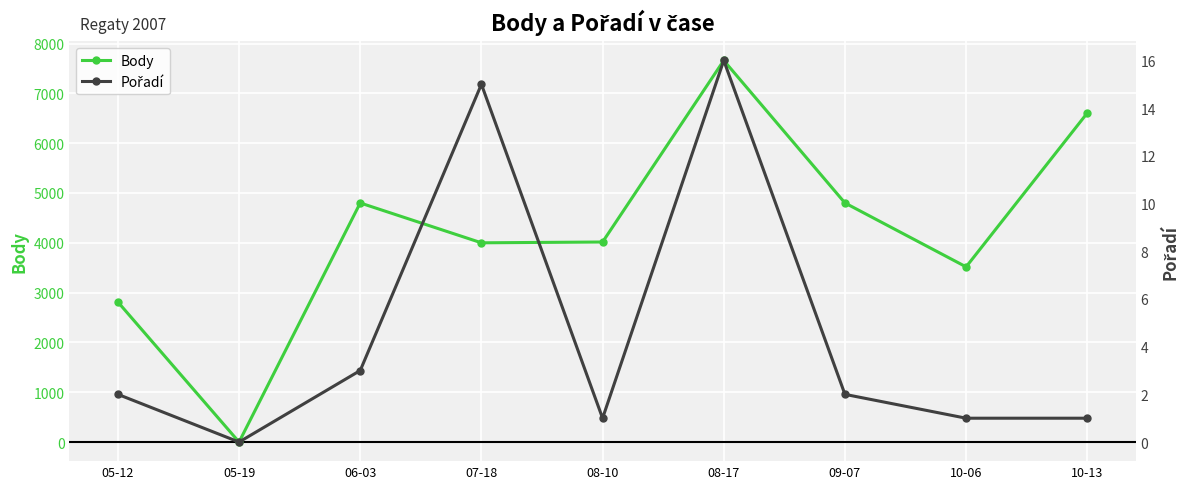

What is the maximum value shown in the chart?

7661